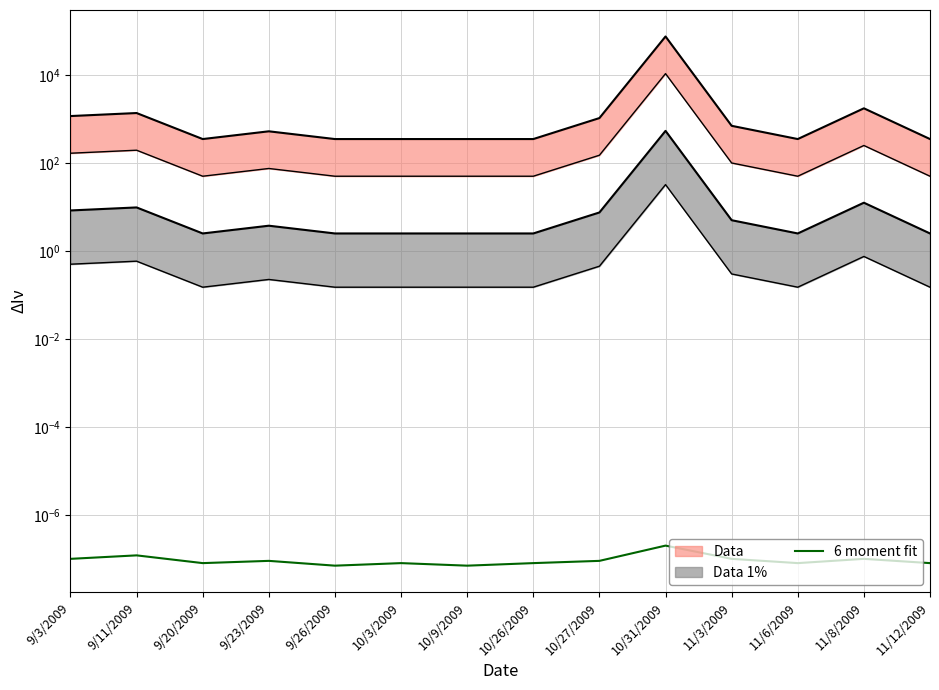

Does the chart display data point markers on the line(s)?

No